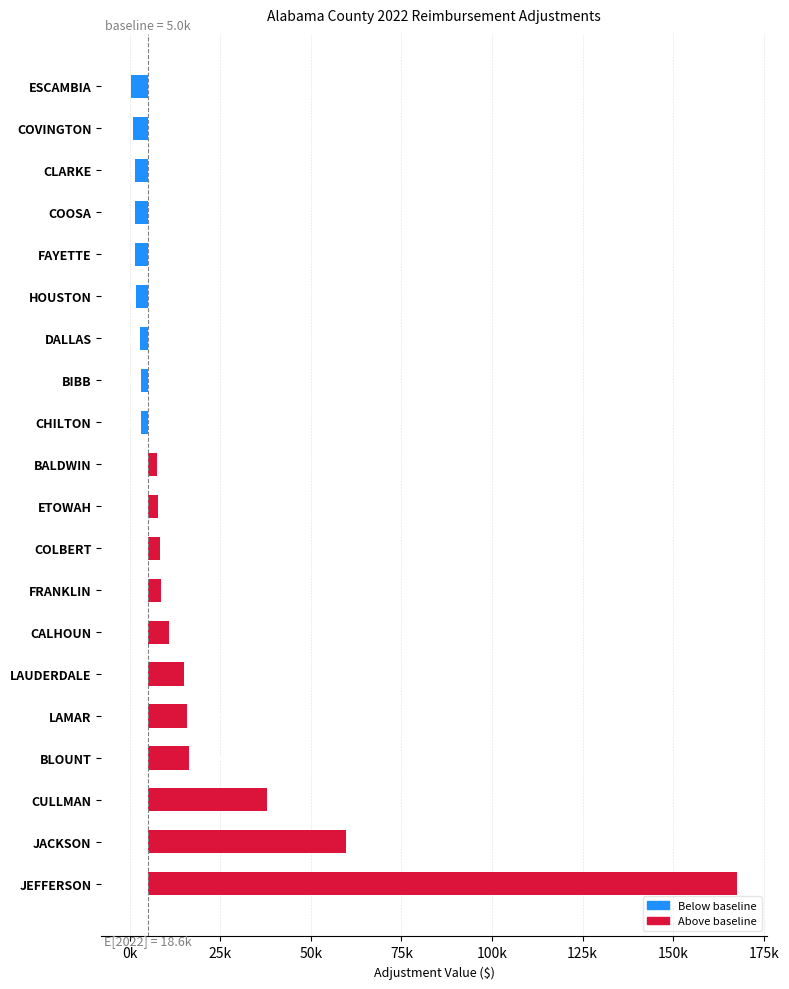

Reading left to right, list all the values displayed in this chart.

162594.1	54627.6	32854.4	11423.7	10693.8	9942.2	5775.7	3561.1	3431.3	2907.9	2523.3	-1895.9	-2014.1	-2073.1	-3300.3	-3477.5	-3477.5	-3558.2	-4246.5	-4529.0